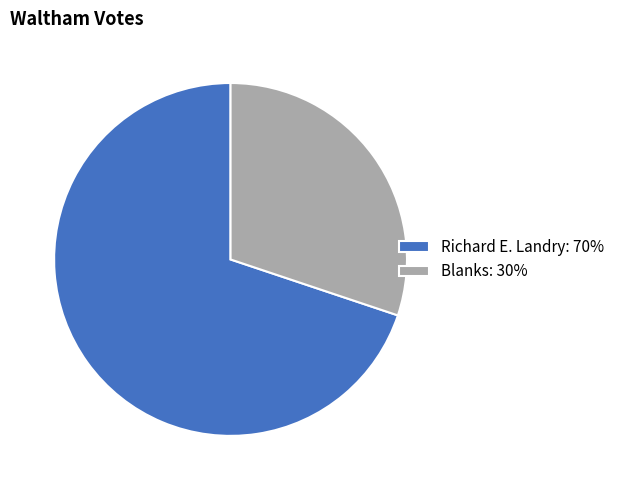

Between Richard E. Landry and Blanks, which is larger?

Richard E. Landry